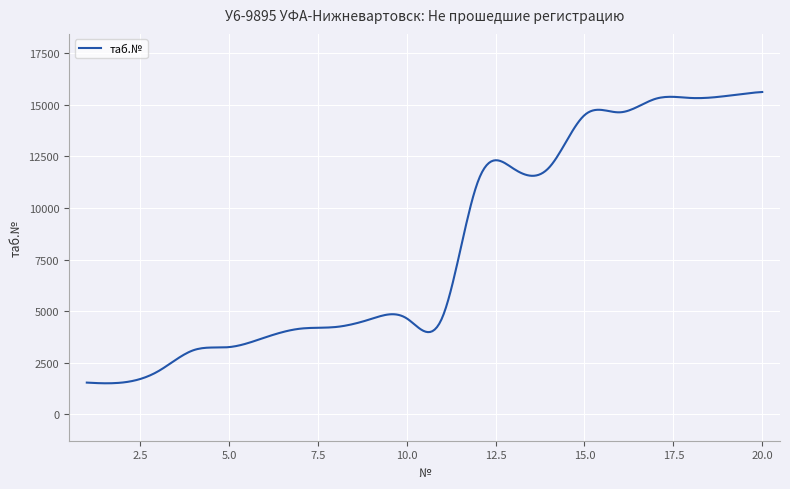

How many lines are shown in the chart?

1